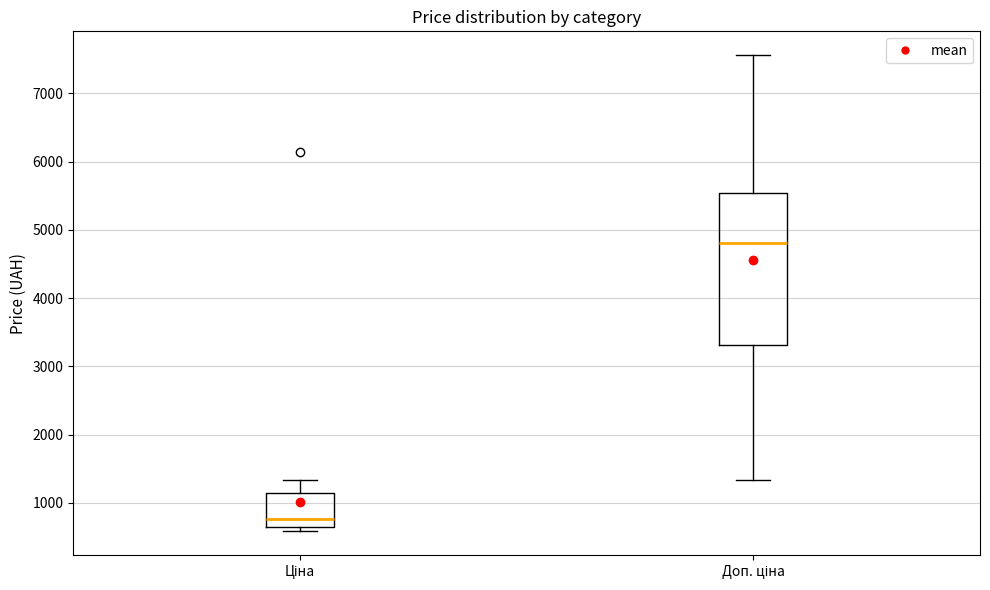

Comparing the boxes themselves (not the whiskers), which one is the tallest?

Доп. ціна